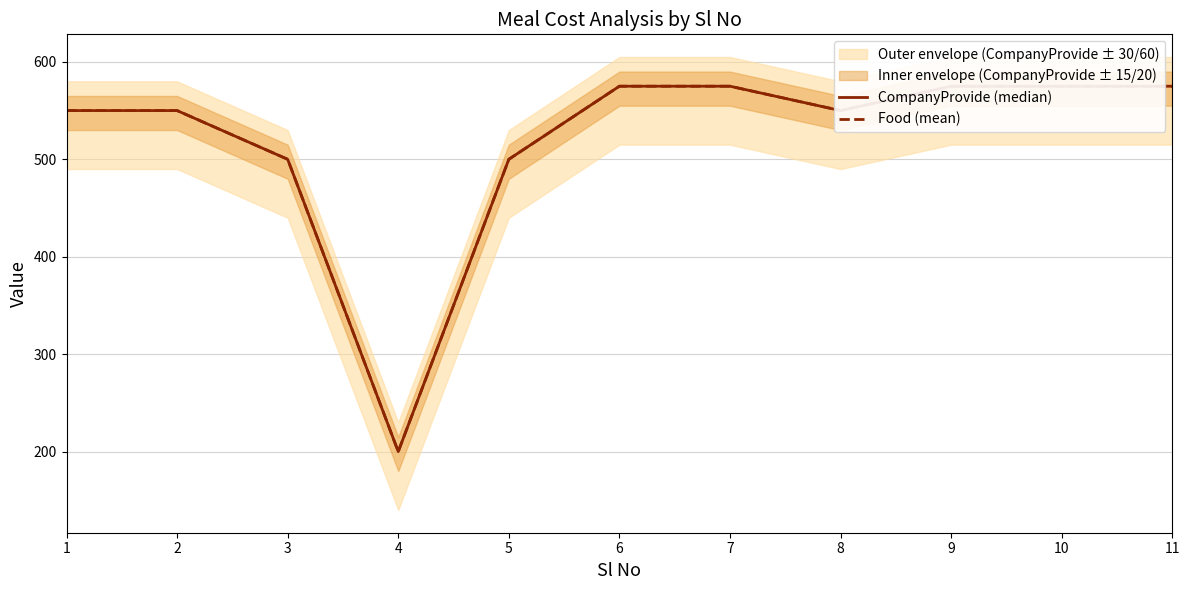

Does the chart have visible grid lines?

Yes